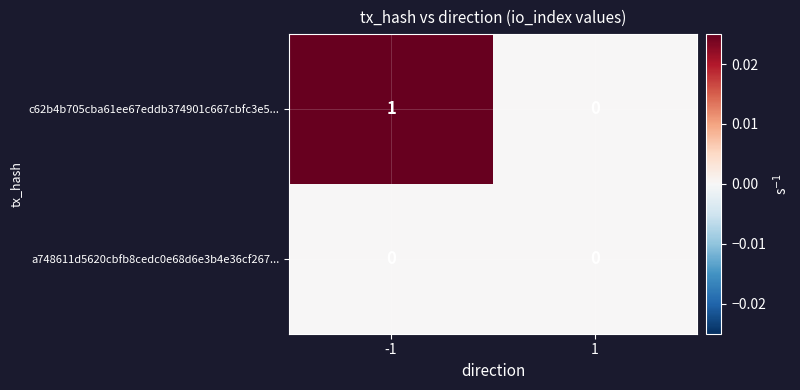

Which series has the largest range (max minus min)?

c62b4b705cba61ee67eddb374901c667cbfc3e5...